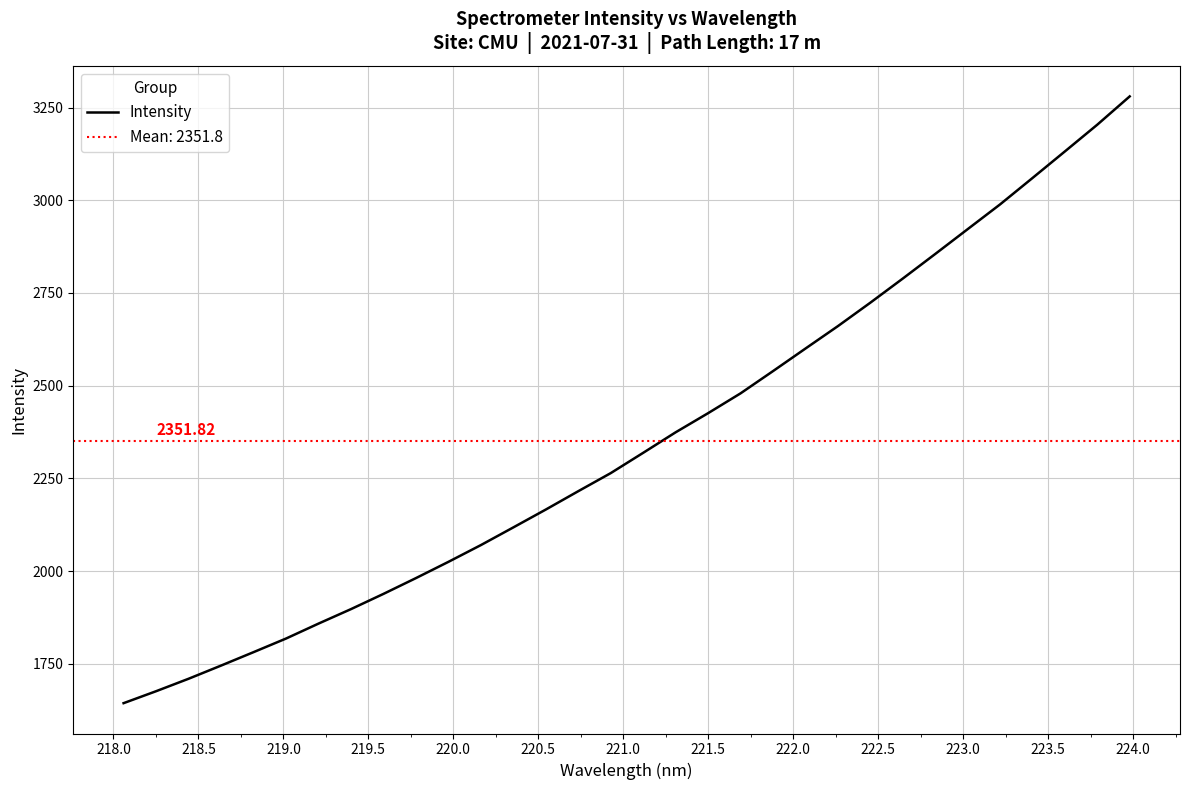

What is the smallest value displayed?

1643.6